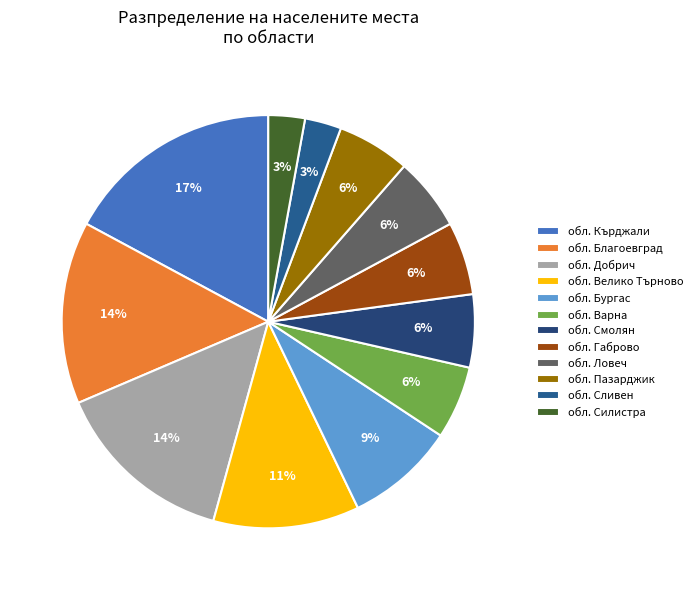

Rank the categories by value from lowest to highest.

обл. Силистра, обл. Сливен, обл. Пазарджик, обл. Ловеч, обл. Габрово, обл. Смолян, обл. Варна, обл. Велико Търново, обл. Бургас, обл. Добрич, обл. Благоевград, обл. Кърджали